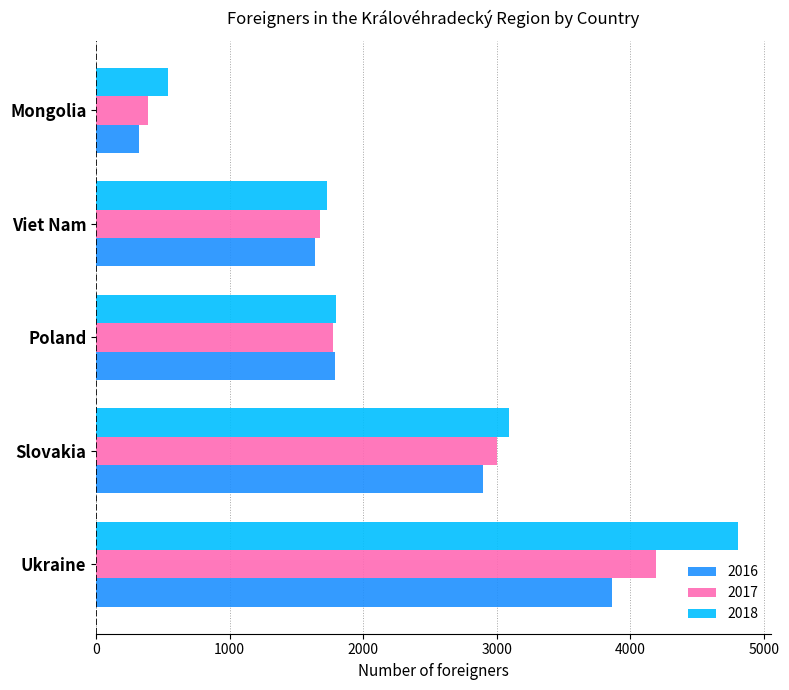

Which series changed the most between Ukraine and Mongolia?

2018